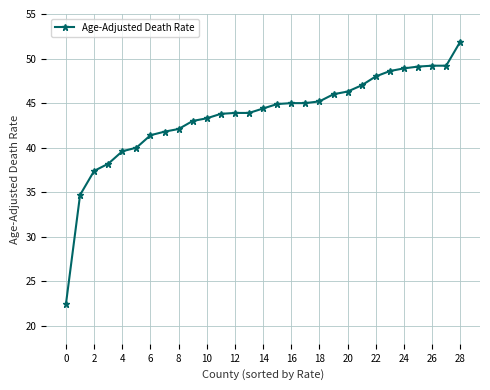

What is the value of the 24th point from the left?

48.6